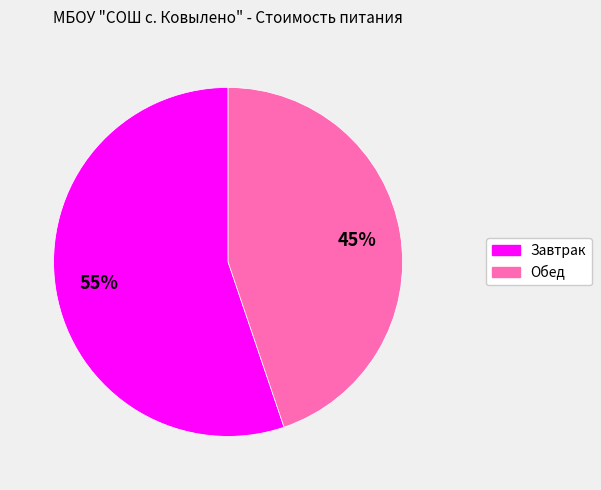

To the nearest percent, what is the combined percentage of Завтрак and Обед?

100%